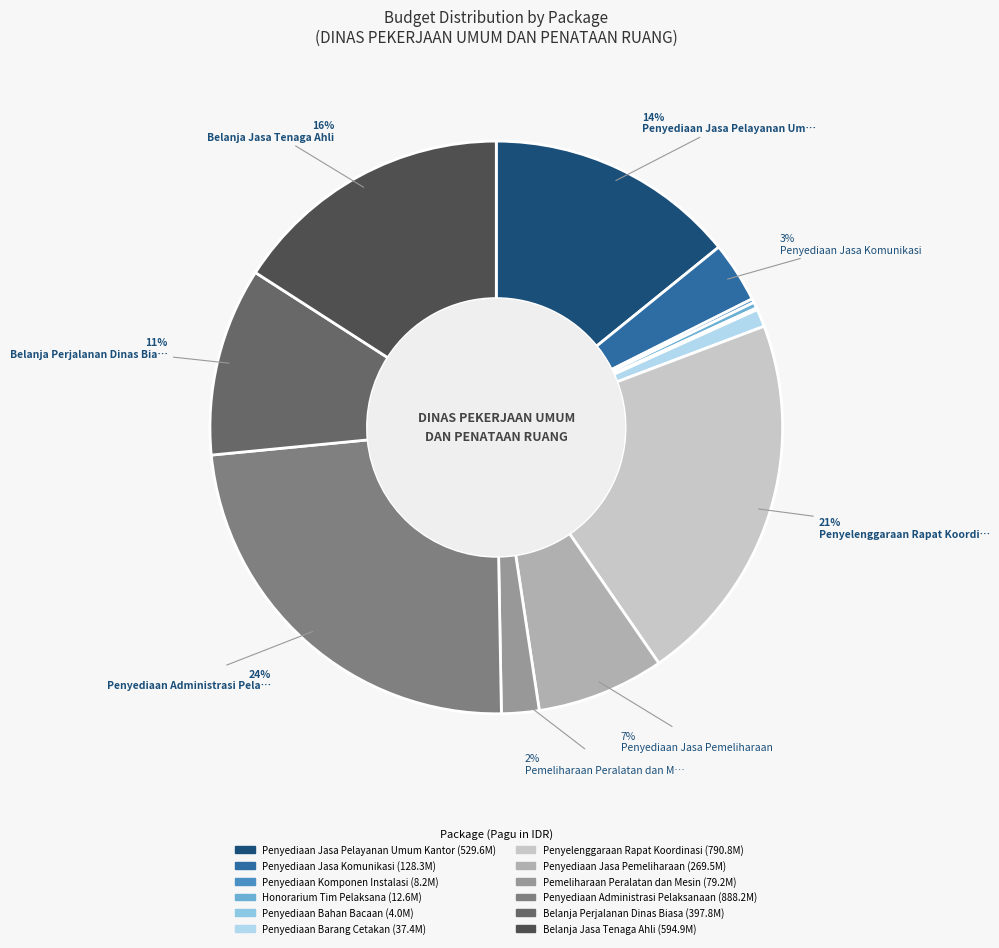

The Penyediaan Komponen Instalasi slice represents 15% of the pie. True or false?

False